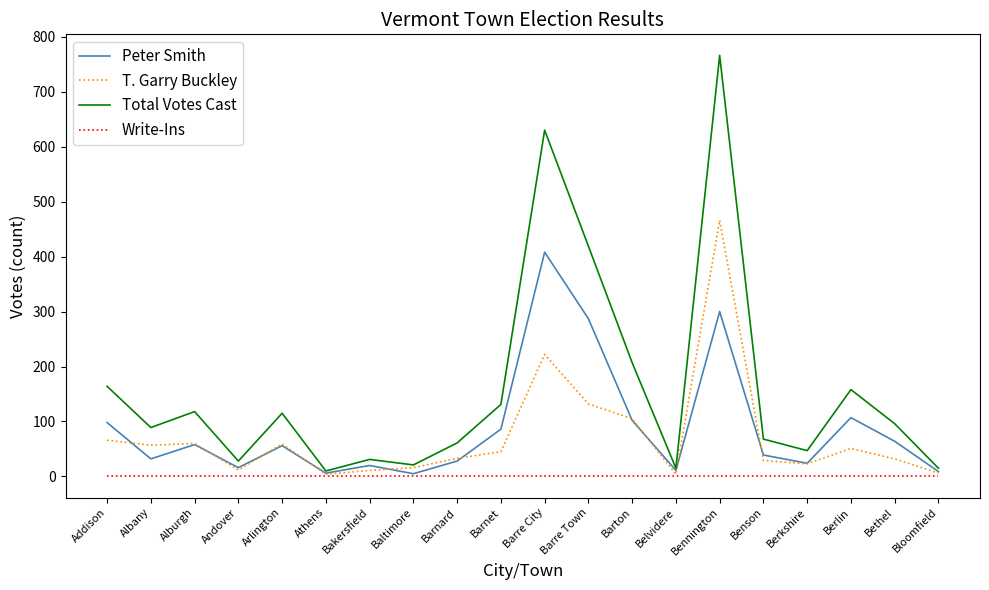

What is the difference between the highest and lowest values at Barre Town?

419